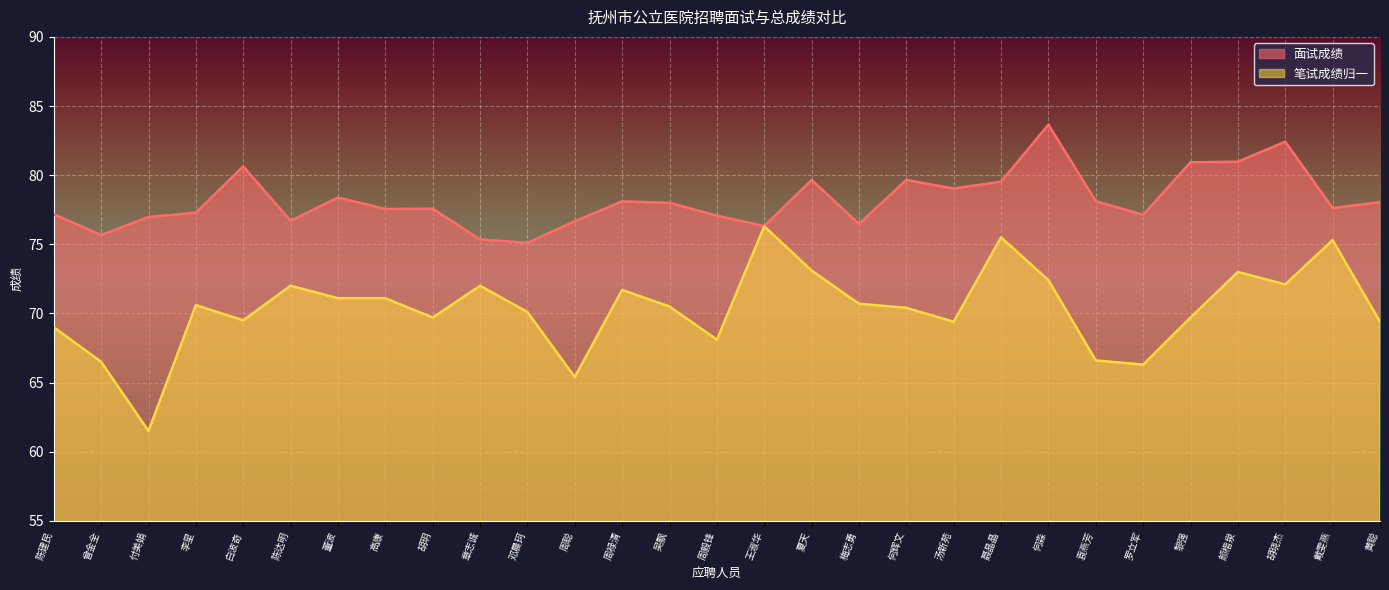

Reading left to right, list all the values displayed in this chart.

面试成绩: 陈建民=77.2	曾金全=75.7	付美娟=77.0	李星=77.3	白波奇=80.6	陈达明=76.7	董波=78.4	高康=77.5	胡玥=77.6	章志诚=75.3	邓晨珂=75.1	周聪=76.7	周禄清=78.1	吴飘=78.0	周毅锋=77.1	王淑华=76.3	夏天=79.7	梅志勇=76.5	何辉文=79.7	汤新苑=79.0	聂晶晶=79.5	何淼=83.7	袁燕芳=78.1	罗立军=77.1	黎强=80.9	颜楷泉=81.0	胡晓杰=82.4	戴雯燕=77.6	黄聪=78.0
笔试成绩归一: 陈建民=69.0	曾金全=66.5	付美娟=61.5	李星=70.6	白波奇=69.5	陈达明=72.0	董波=71.1	高康=71.1	胡玥=69.7	章志诚=72.0	邓晨珂=70.1	周聪=65.4	周禄清=71.7	吴飘=70.5	周毅锋=68.1	王淑华=76.3	夏天=73.1	梅志勇=70.7	何辉文=70.4	汤新苑=69.4	聂晶晶=75.5	何淼=72.4	袁燕芳=66.6	罗立军=66.3	黎强=69.7	颜楷泉=73.0	胡晓杰=72.1	戴雯燕=75.3	黄聪=69.4